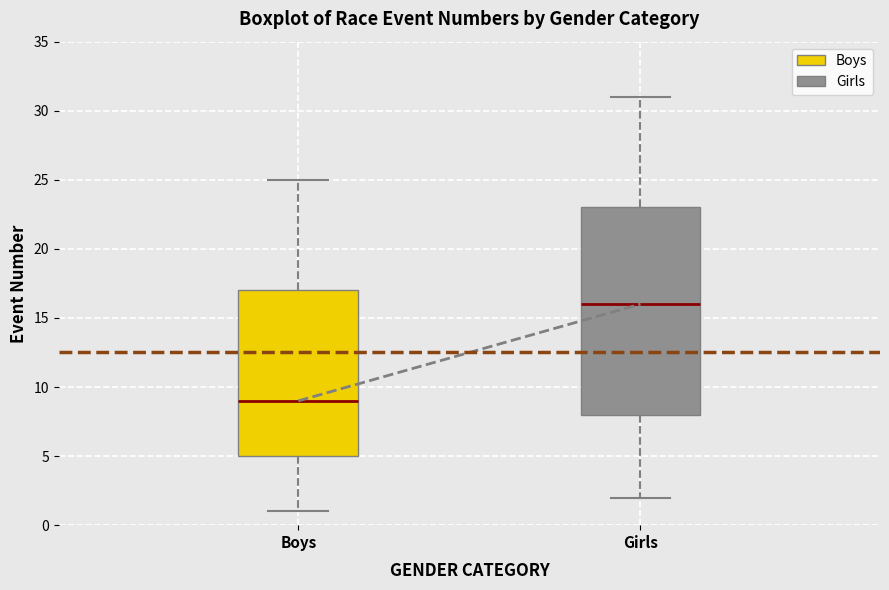

Reading left to right, transcribe this box plot: for each box, give where its median line is, the range the box spans, and where its two whiskers end, as read against the y-axis. The values are not printed on the chart, so give them approximately, as read against the axis.

Boys: median 9, box 5 to 17, whiskers 1 to 25
Girls: median 16, box 8 to 23, whiskers 2 to 31